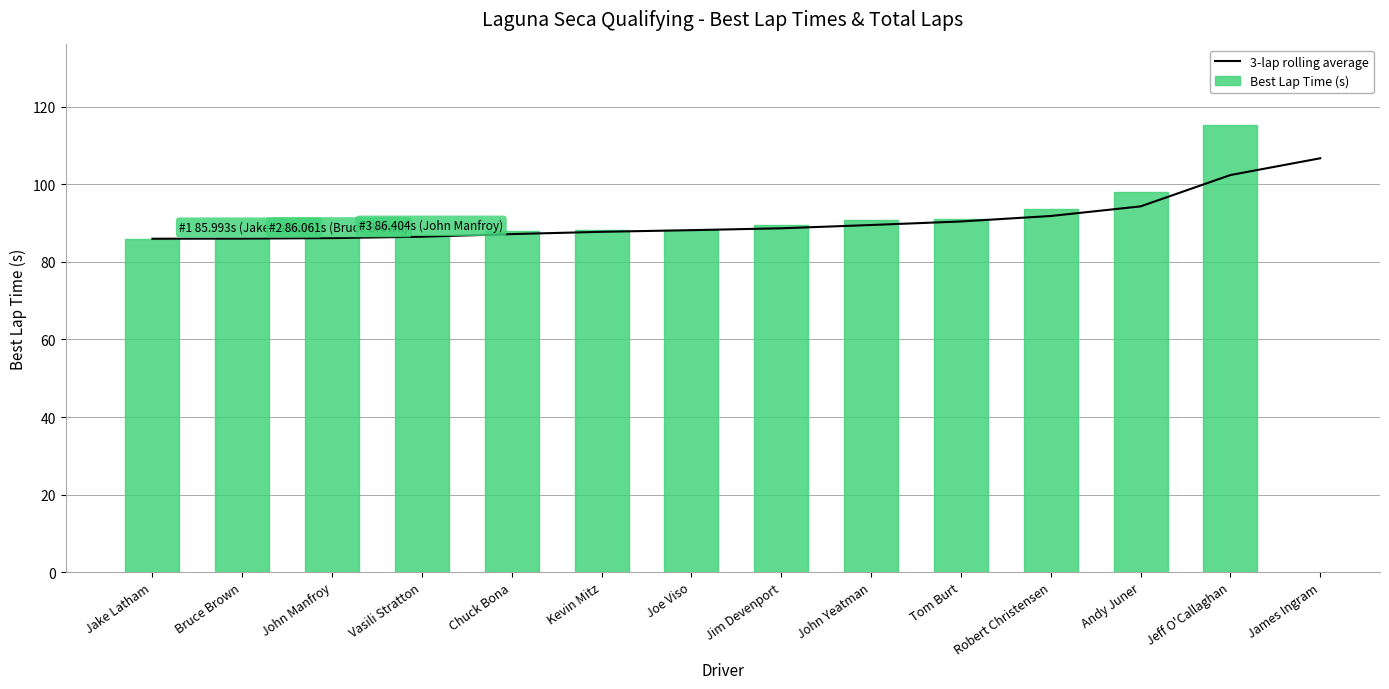

Which series has the largest range (max minus min)?

Best Lap Time (s)